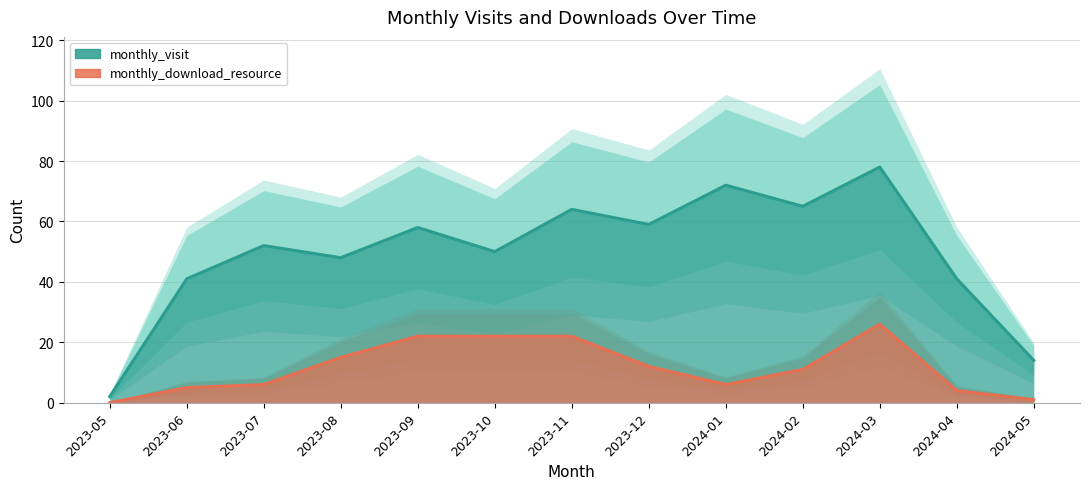

At 2023-12, list the series in order from largest to smallest.

monthly_visit, monthly_download_resource